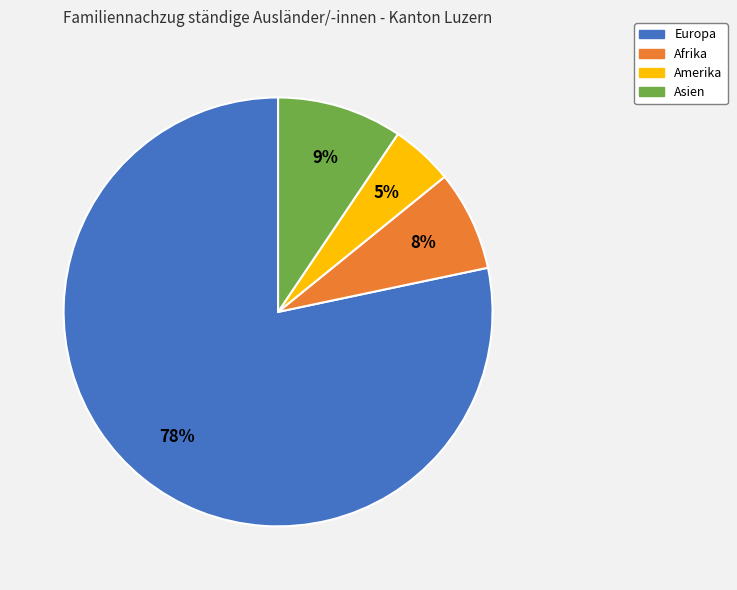

Do Asien and Amerika together represent more than half of the pie?

No